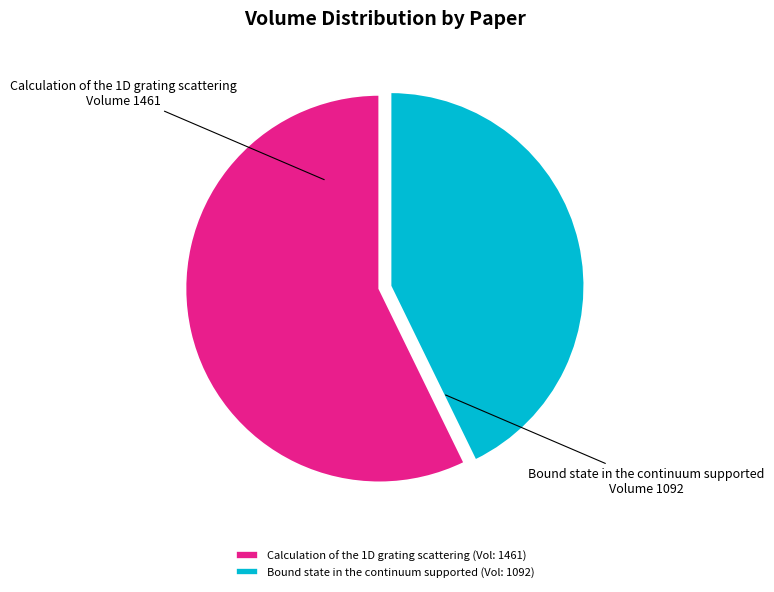

Approximately how many times larger is the value at Bound state in the continuum supported compared to Calculation of the 1D grating scattering?

0.7